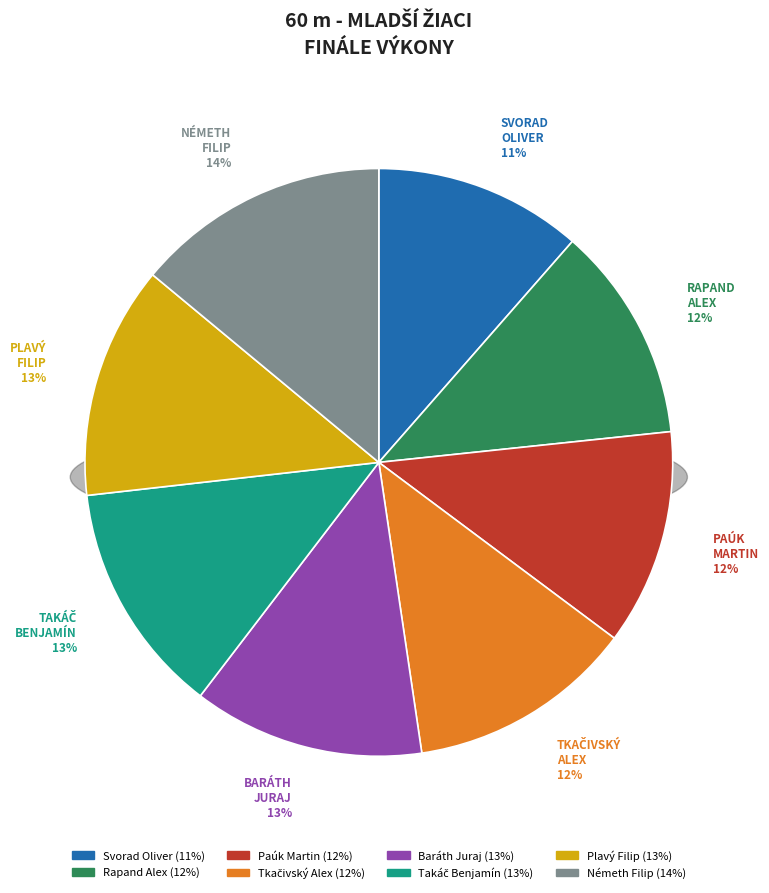

Count the number of slices in the pie.

8